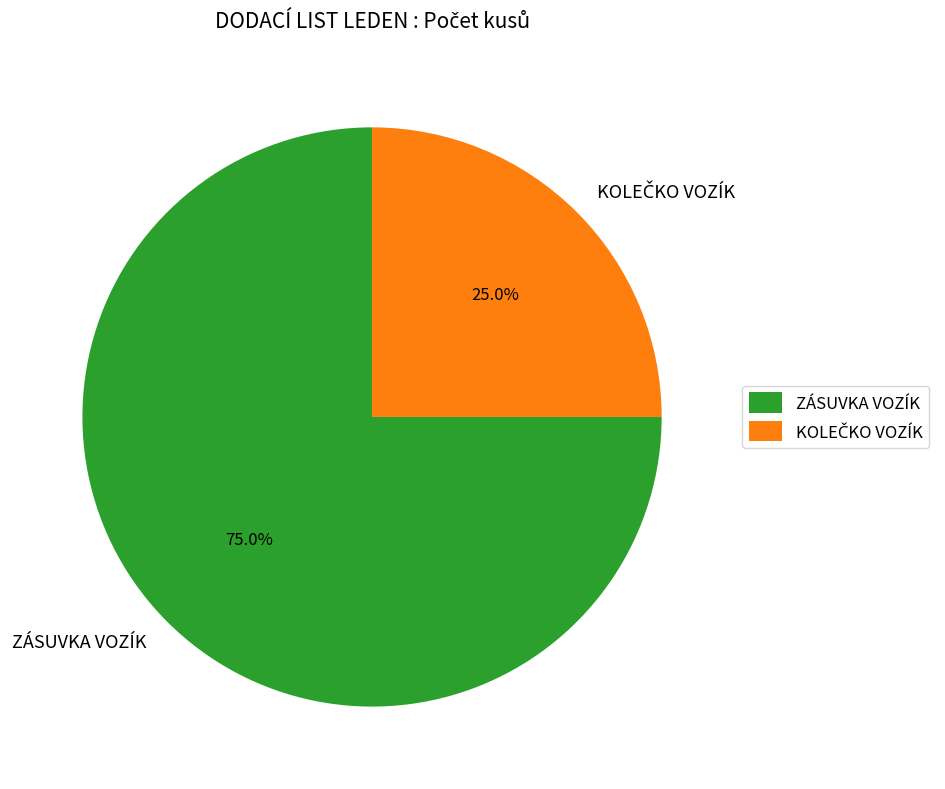

Which category accounts for the majority?

ZÁSUVKA VOZÍK